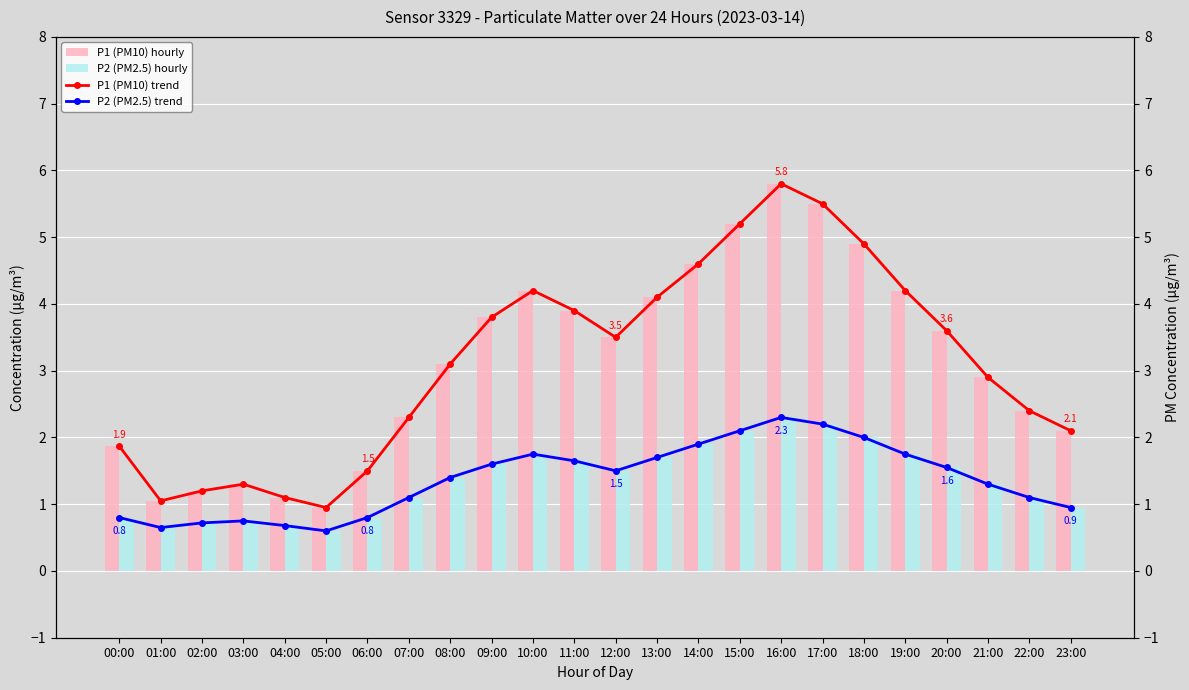

Reading left to right, transcribe all the data shown in this chart.

P1 (PM10) bar: 00:00=1.9	01:00=1.1	02:00=1.2	03:00=1.3	04:00=1.1	05:00=0.9	06:00=1.5	07:00=2.3	08:00=3.1	09:00=3.8	10:00=4.2	11:00=3.9	12:00=3.5	13:00=4.1	14:00=4.6	15:00=5.2	16:00=5.8	17:00=5.5	18:00=4.9	19:00=4.2	20:00=3.6	21:00=2.9	22:00=2.4	23:00=2.1
P2 (PM2.5) bar: 00:00=0.8	01:00=0.7	02:00=0.7	03:00=0.8	04:00=0.7	05:00=0.6	06:00=0.8	07:00=1.1	08:00=1.4	09:00=1.6	10:00=1.8	11:00=1.6	12:00=1.5	13:00=1.7	14:00=1.9	15:00=2.1	16:00=2.3	17:00=2.2	18:00=2.0	19:00=1.8	20:00=1.6	21:00=1.3	22:00=1.1	23:00=0.9
P1 (PM10) trend: 00:00=1.9	01:00=1.1	02:00=1.2	03:00=1.3	04:00=1.1	05:00=0.9	06:00=1.5	07:00=2.3	08:00=3.1	09:00=3.8	10:00=4.2	11:00=3.9	12:00=3.5	13:00=4.1	14:00=4.6	15:00=5.2	16:00=5.8	17:00=5.5	18:00=4.9	19:00=4.2	20:00=3.6	21:00=2.9	22:00=2.4	23:00=2.1
P2 (PM2.5) trend: 00:00=0.8	01:00=0.7	02:00=0.7	03:00=0.8	04:00=0.7	05:00=0.6	06:00=0.8	07:00=1.1	08:00=1.4	09:00=1.6	10:00=1.8	11:00=1.6	12:00=1.5	13:00=1.7	14:00=1.9	15:00=2.1	16:00=2.3	17:00=2.2	18:00=2.0	19:00=1.8	20:00=1.6	21:00=1.3	22:00=1.1	23:00=0.9